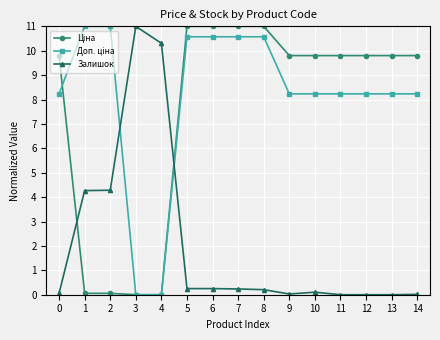

How many lines are shown in the chart?

3